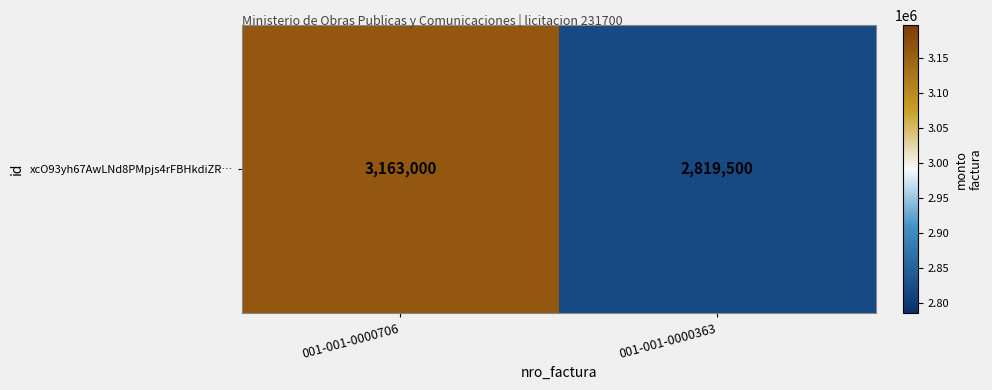

The chart shows a value of 2819500 at 001-001-0000363. True or false?

True